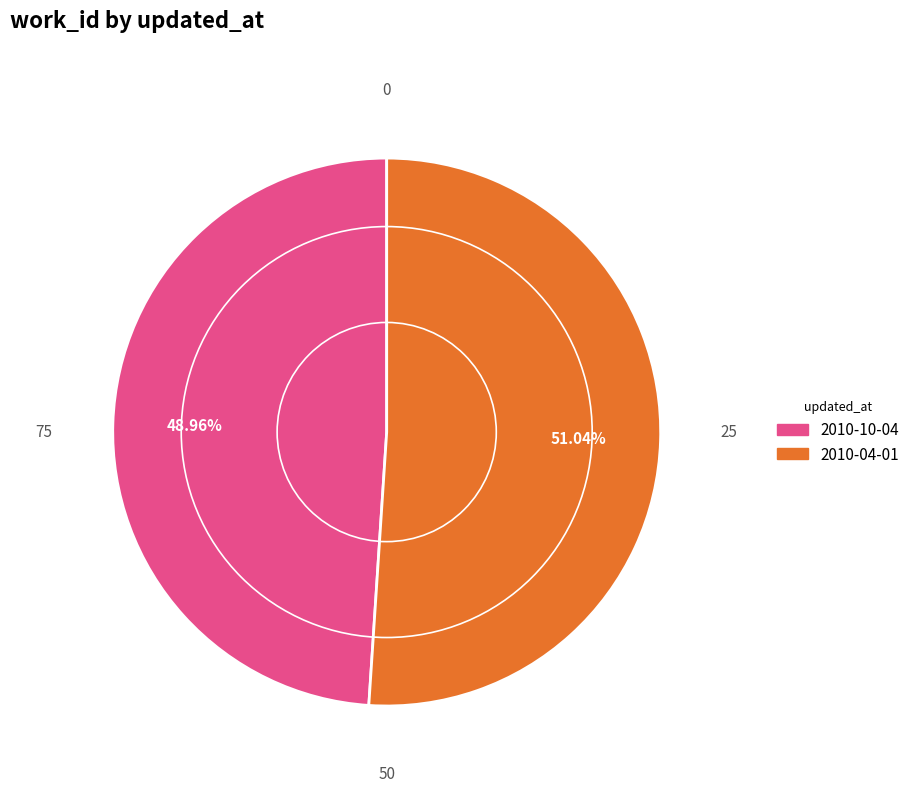

What percentage is the 2010-04-01 slice, to the nearest percent?

51%